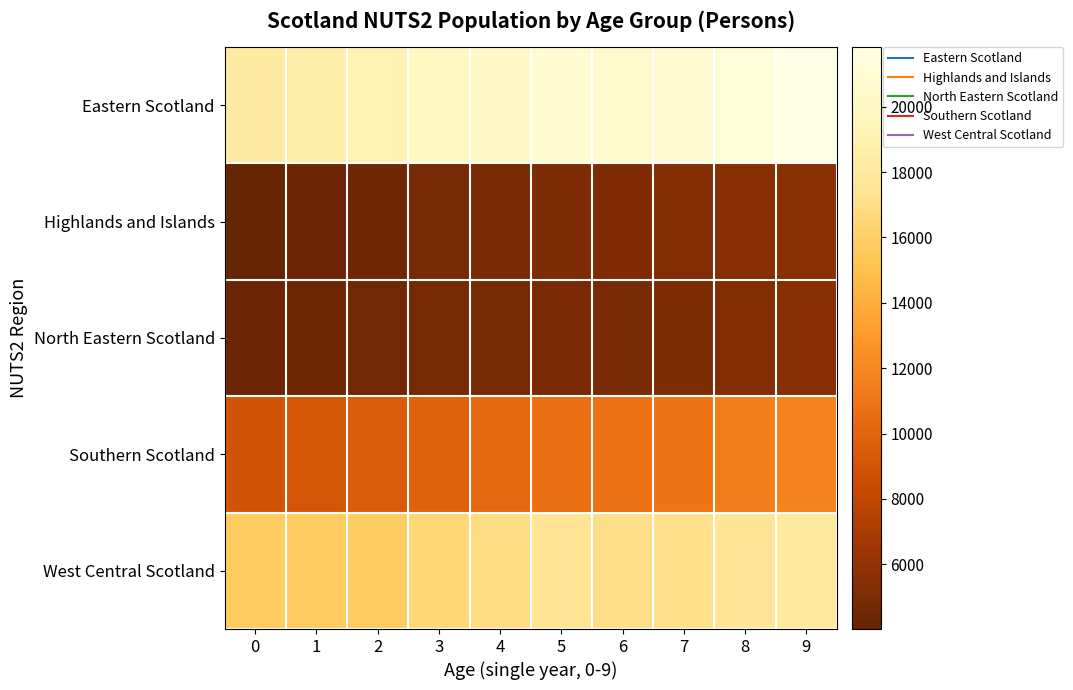

What is the difference between the highest and lowest values at 4?

15459